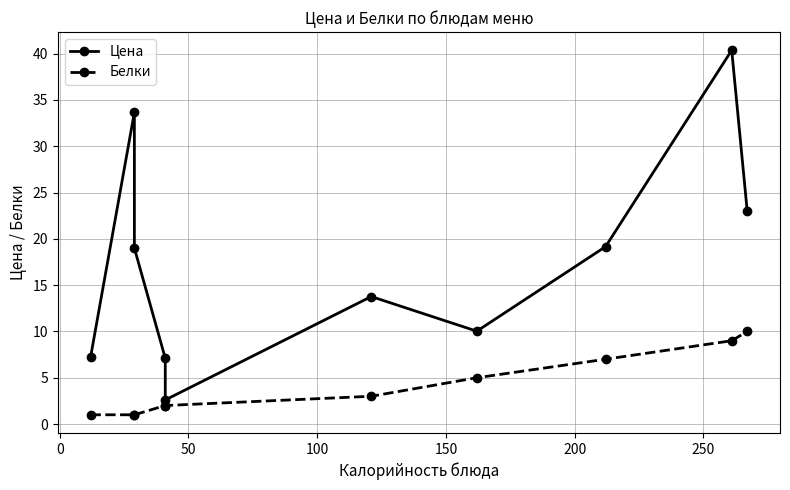

The value of Белки at 9 is 15.0. True or false?

False